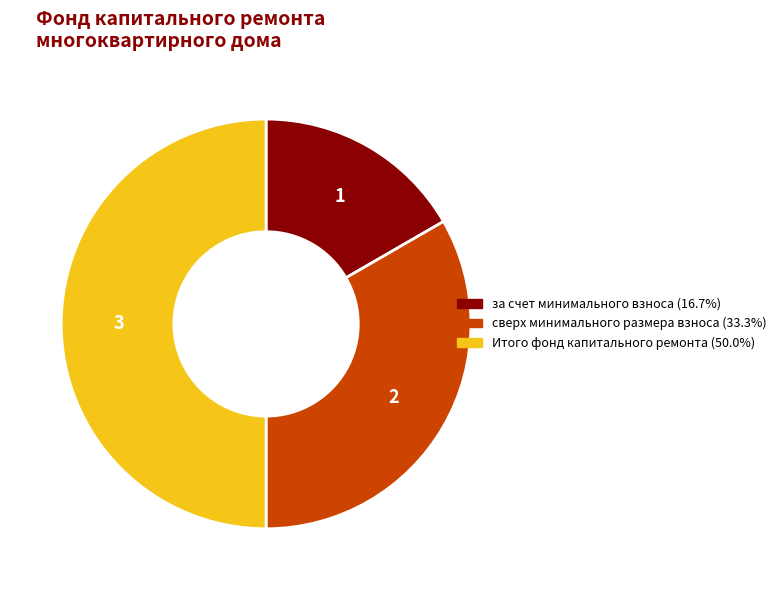

Which has a higher value, сверх минимального размера взноса or за счет минимального взноса?

сверх минимального размера взноса